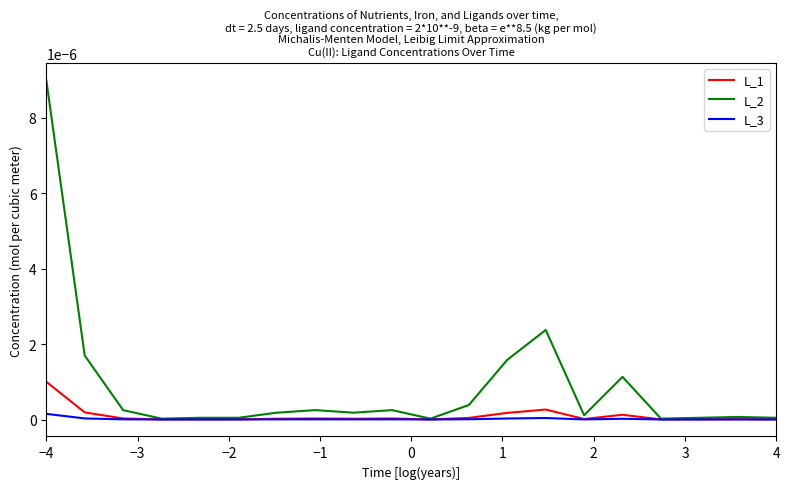

Rank the series by their maximum value, from highest to lowest.

L_2, L_1, L_3